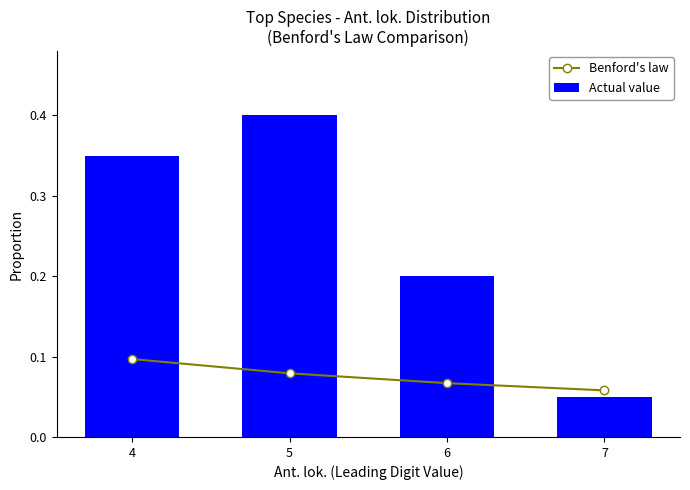

Rank the series at 4 from highest to lowest value.

Actual value, Benford's law